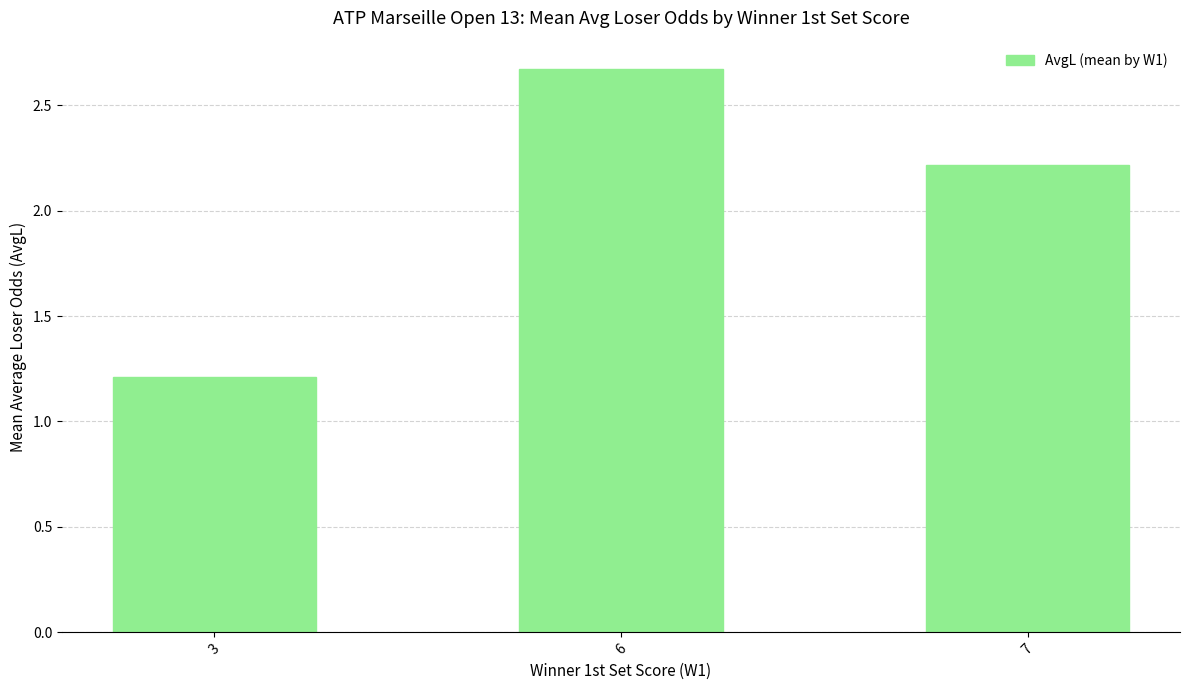

At which category does the chart reach its peak across all series?

6